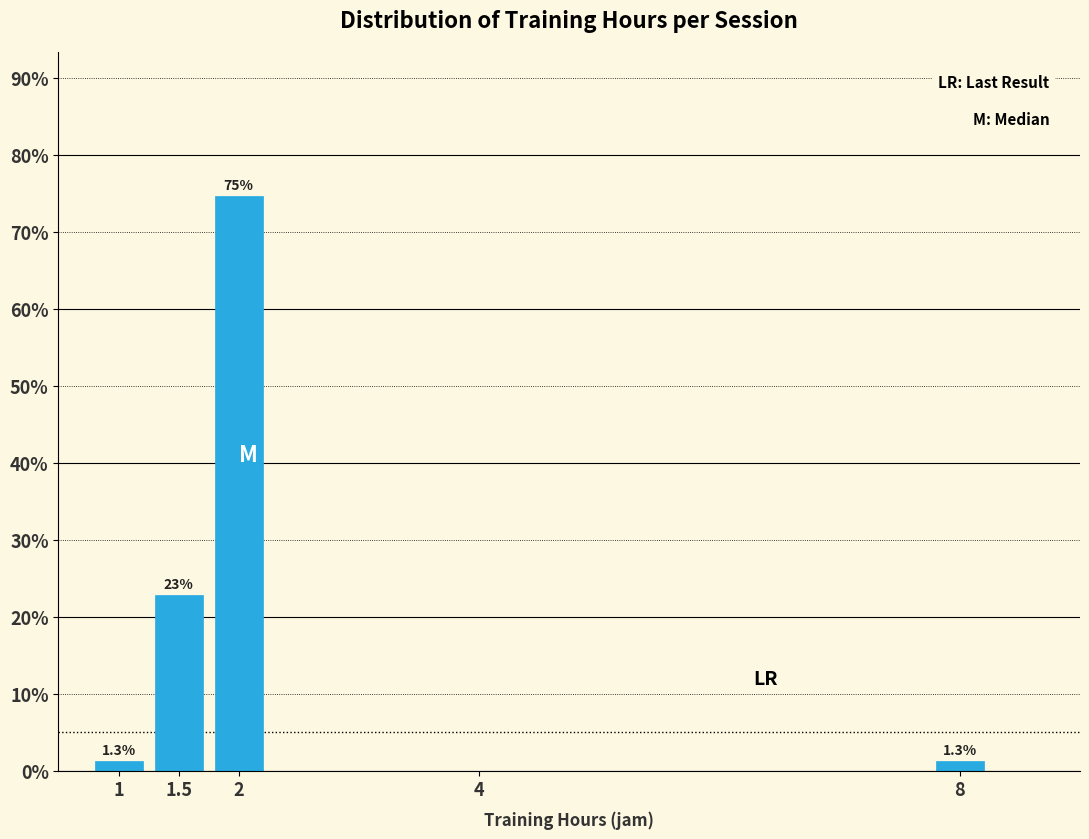

Reading left to right, transcribe all the data shown in this chart.

1=1.3	1.5=22.8	2=74.7	4=0.0	8=1.3